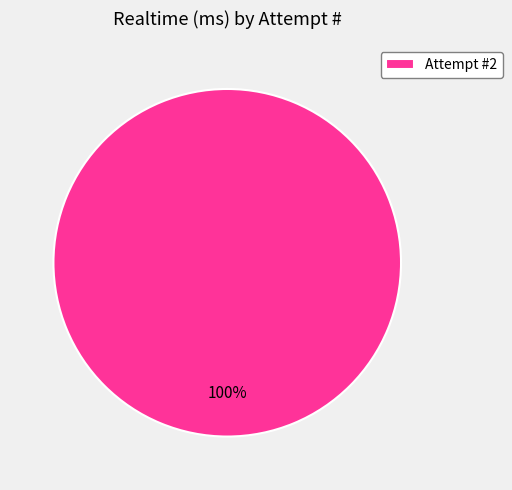

Count the number of slices in the pie.

1